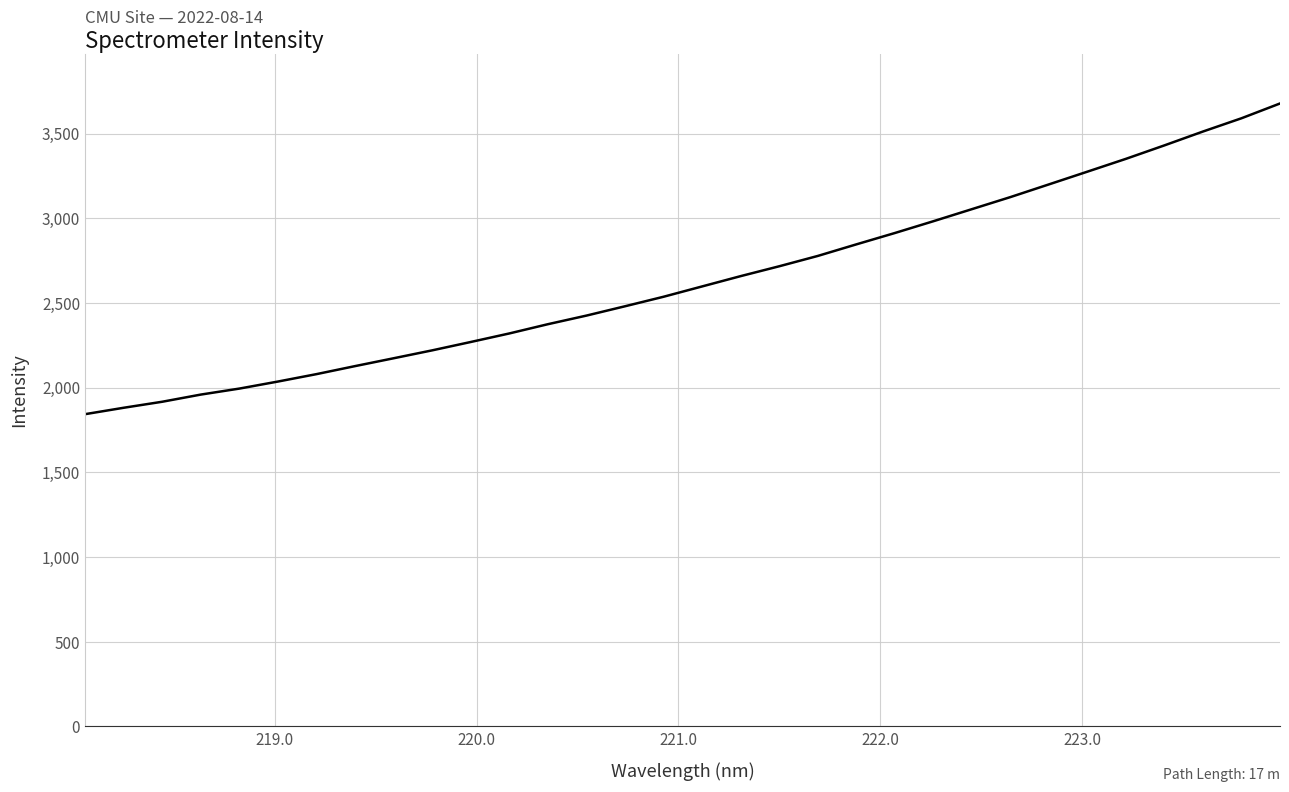

What is the difference between the maximum and minimum values?

1834.2